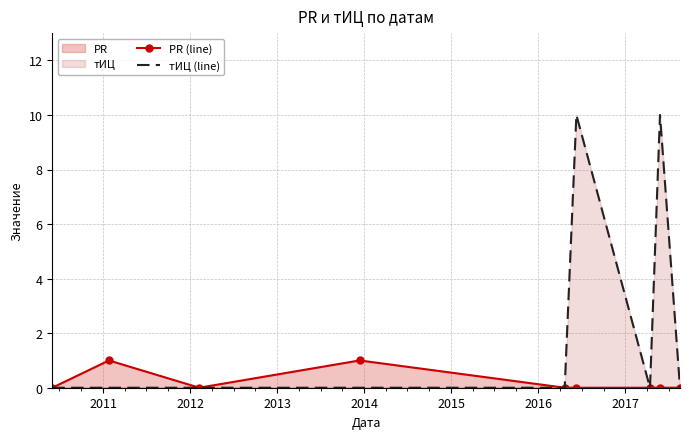

Rank the series by their maximum value, from highest to lowest.

тИЦ (line), PR (line)